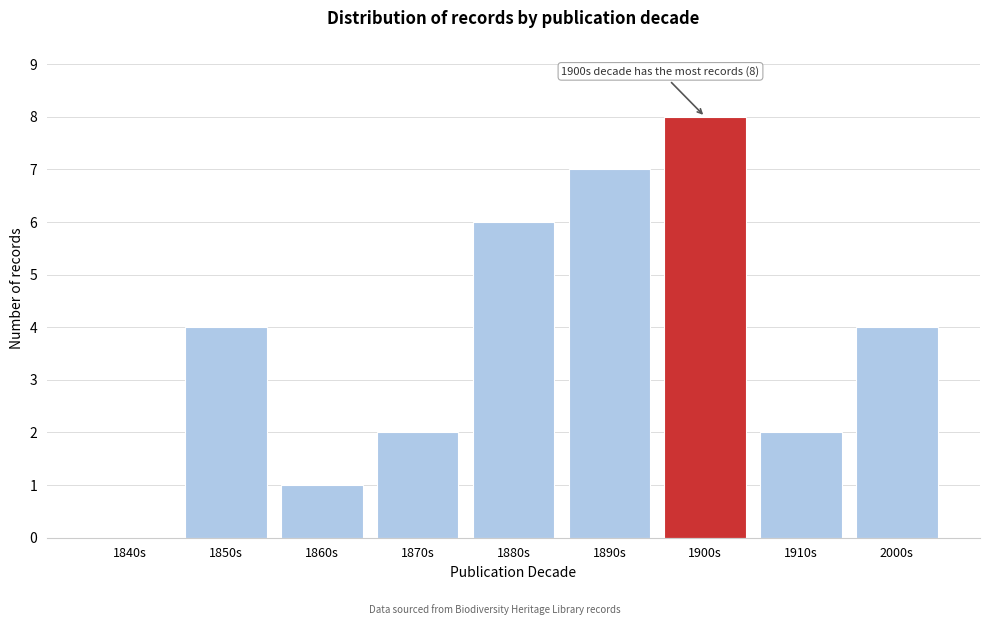

Reading left to right, list all the values displayed in this chart.

1840s=0	1850s=4	1860s=1	1870s=2	1880s=6	1890s=7	1900s=8	1910s=2	2000s=4